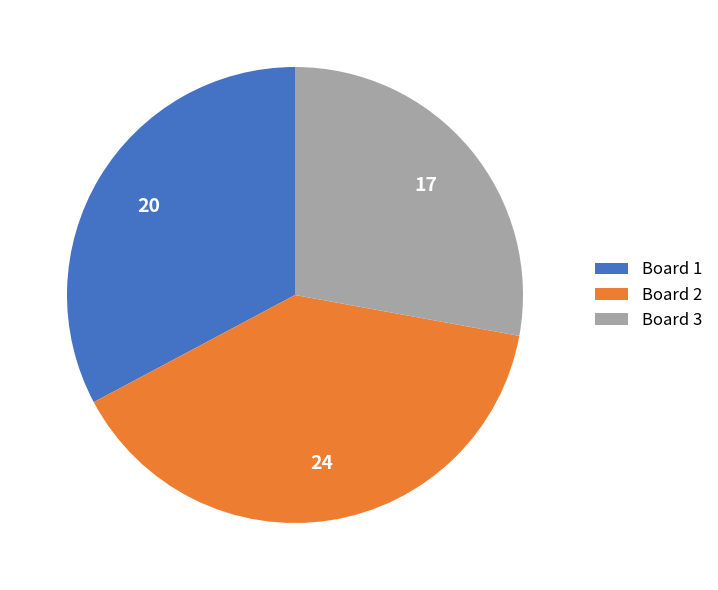

What is the smallest slice in the pie chart?

Board 3